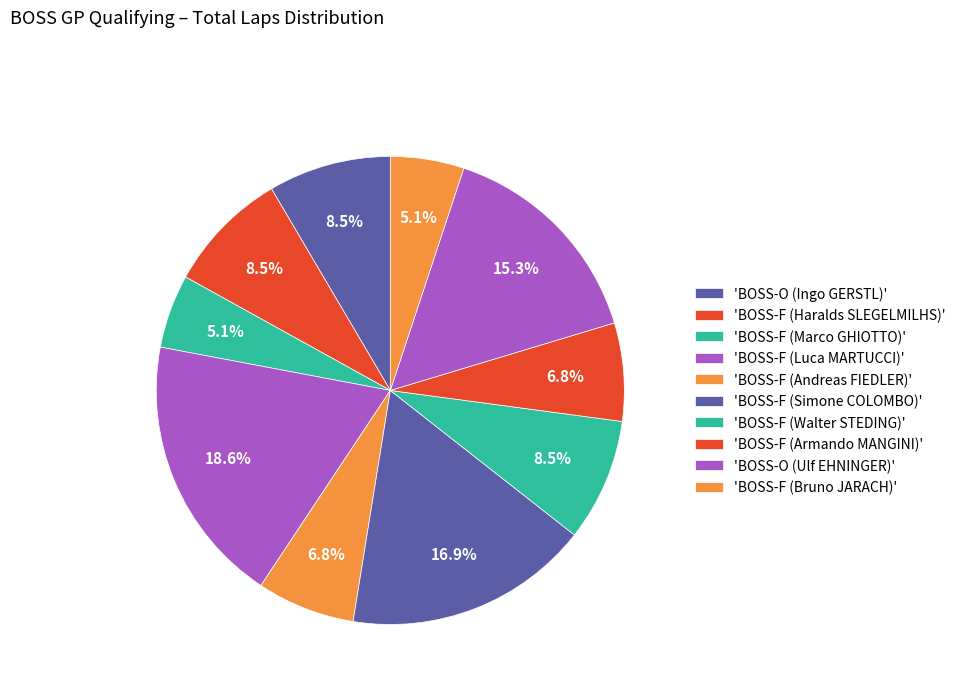

How many slices are in this pie chart?

10